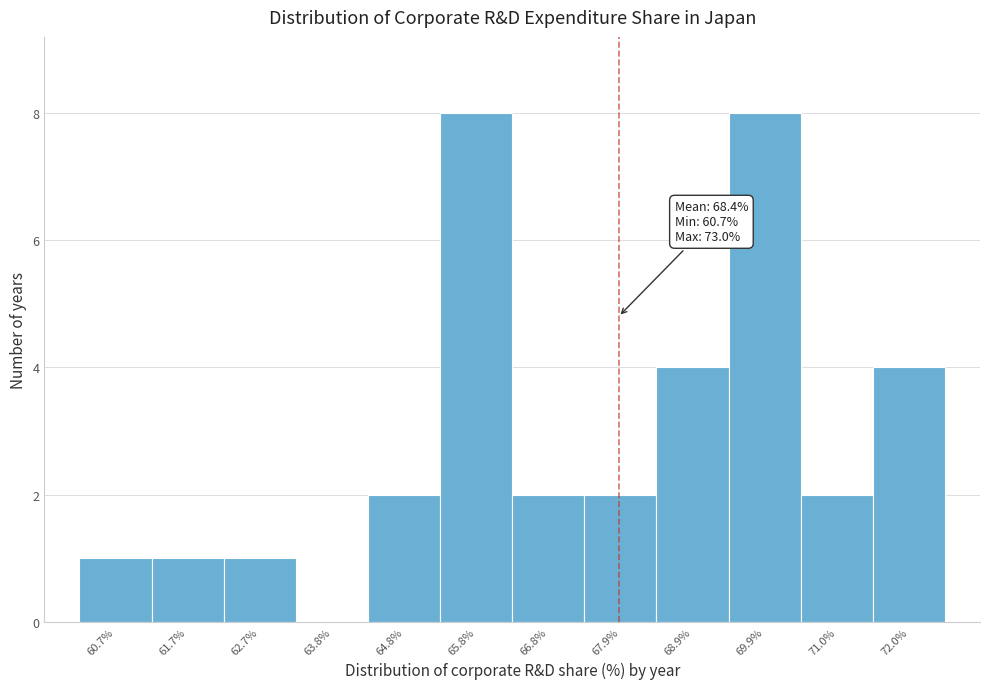

Reading right to left, transcribe all the data shown in this chart.

72.0%=4	71.0%=2	69.9%=8	68.9%=4	67.9%=2	66.8%=2	65.8%=8	64.8%=2	63.8%=0	62.7%=1	61.7%=1	60.7%=1